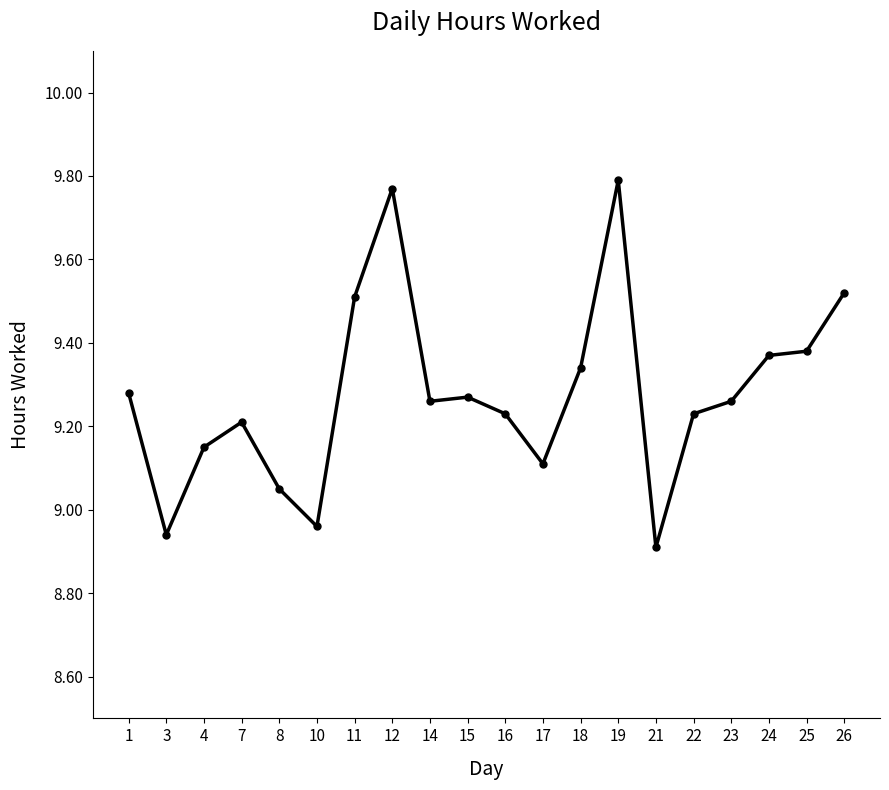

Which category has the highest value across all series?

19